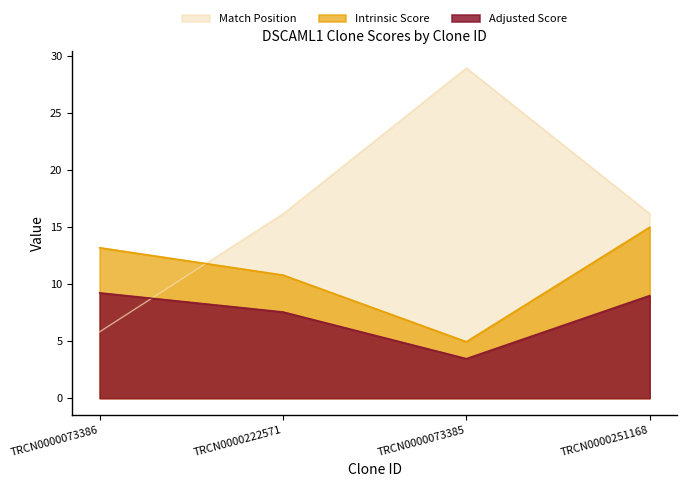

Between which two adjacent categories do Match Position and Intrinsic Score first intersect?

TRCN0000073386 and TRCN0000222571